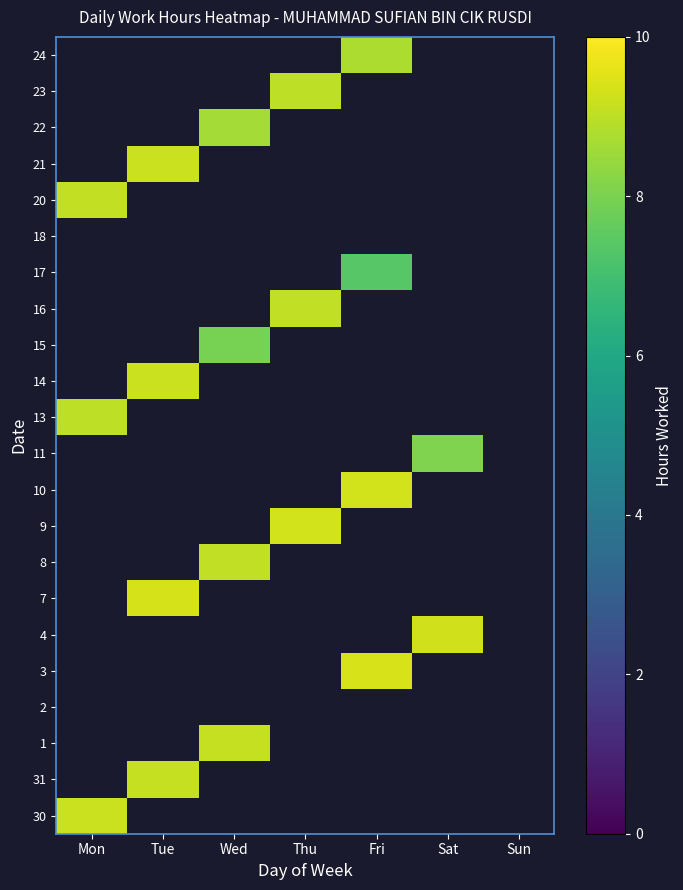

The 13 series shows 12.9 at Mon. True or false?

False